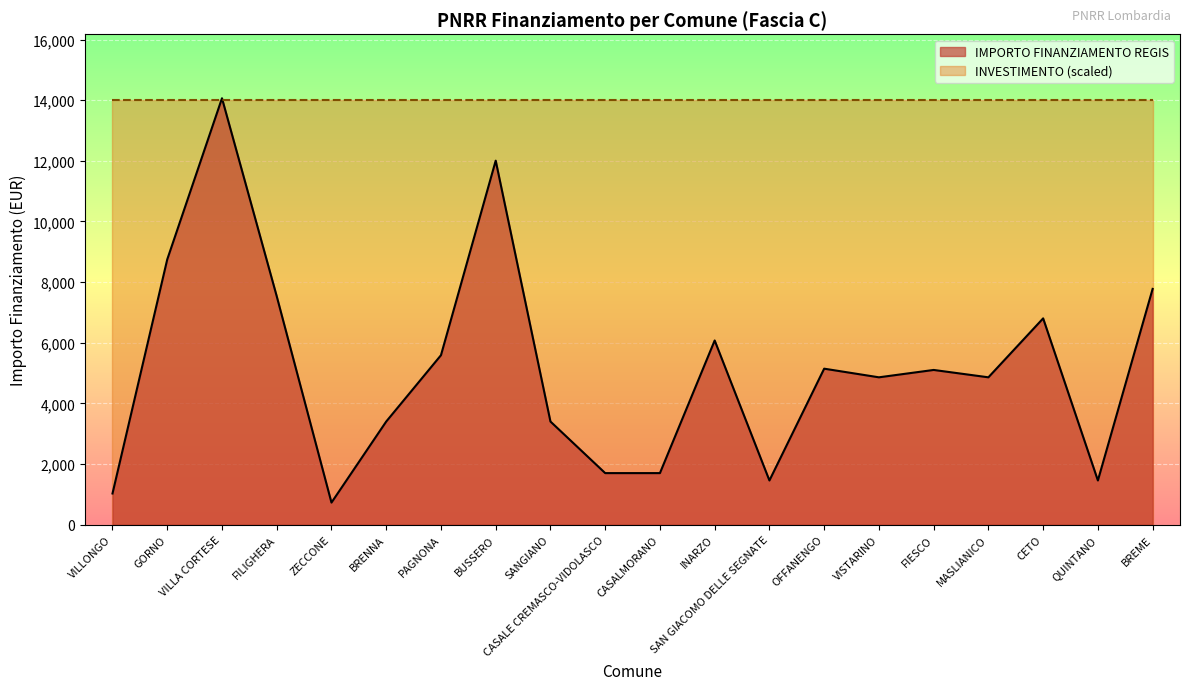

Reading left to right, list all the values displayed in this chart.

VILLONGO=1029	GORNO=8748	VILLA CORTESE=14063	FILIGHERA=7533	ZECCONE=729	BRENNA=3402	PAGNONA=5589	BUSSERO=12005	SANGIANO=3402	CASALE CREMASCO-VIDOLASCO=1701	CASALMORANO=1701	INARZO=6075	SAN GIACOMO DELLE SEGNATE=1458	OFFANENGO=5145	VISTARINO=4860	FIESCO=5103	MASLIANICO=4860	CETO=6804	QUINTANO=1458	BREME=7776